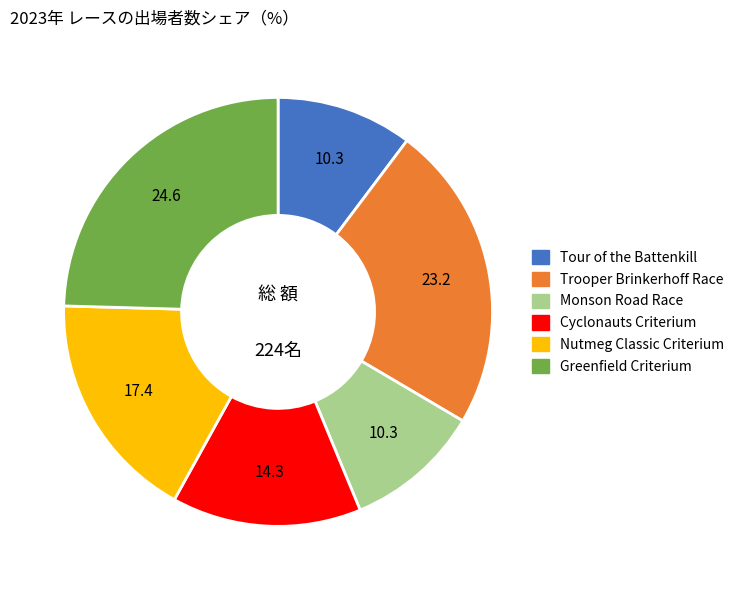

Does any single category account for the majority?

No